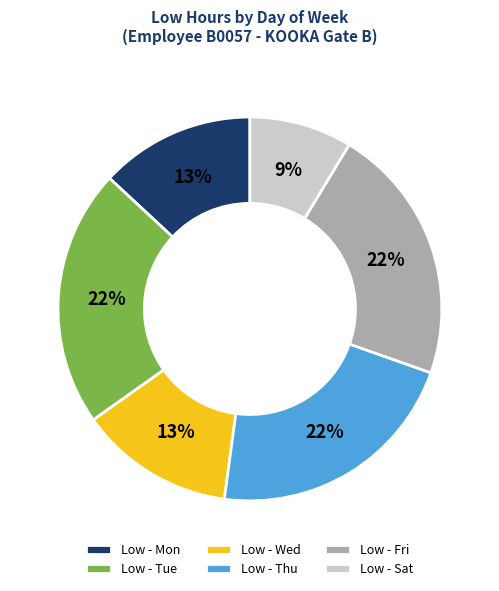

Which category has the smallest portion of the pie?

Low - Sat